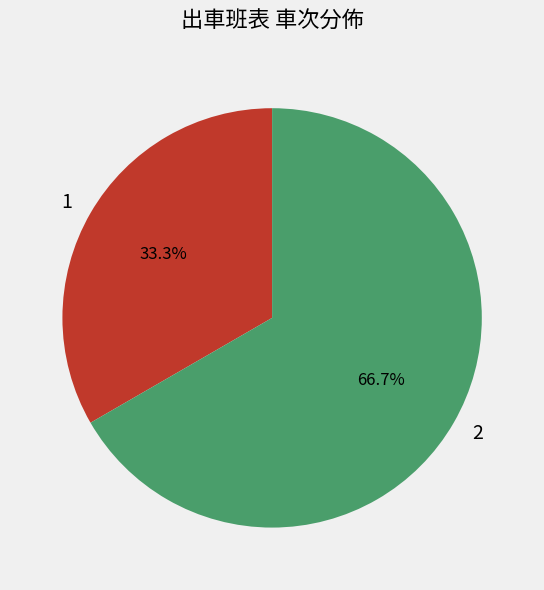

Which category has the smallest portion of the pie?

1